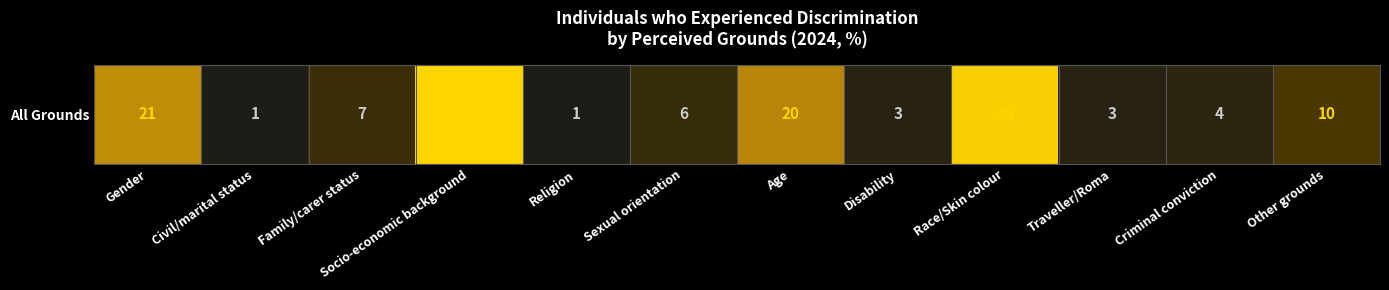

Reading left to right, list all the values displayed in this chart.

Gender=21	Civil/marital status=1	Family/carer status=7	Socio-economic background=30	Religion=1	Sexual orientation=6	Age=20	Disability=3	Race/Skin colour=29	Traveller/Roma=3	Criminal conviction=4	Other grounds=10